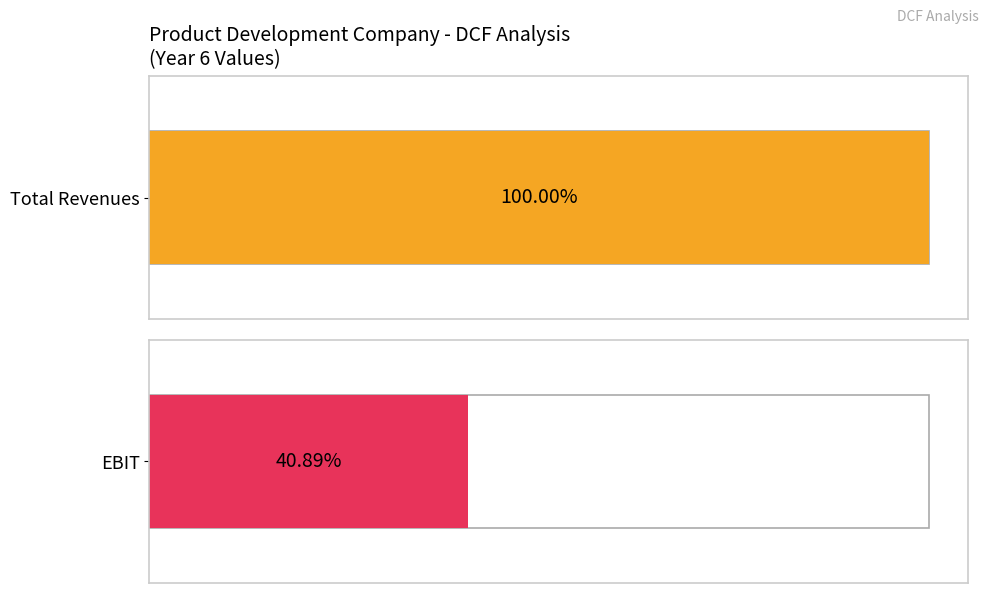

Which series has the largest range (max minus min)?

Total Revenues